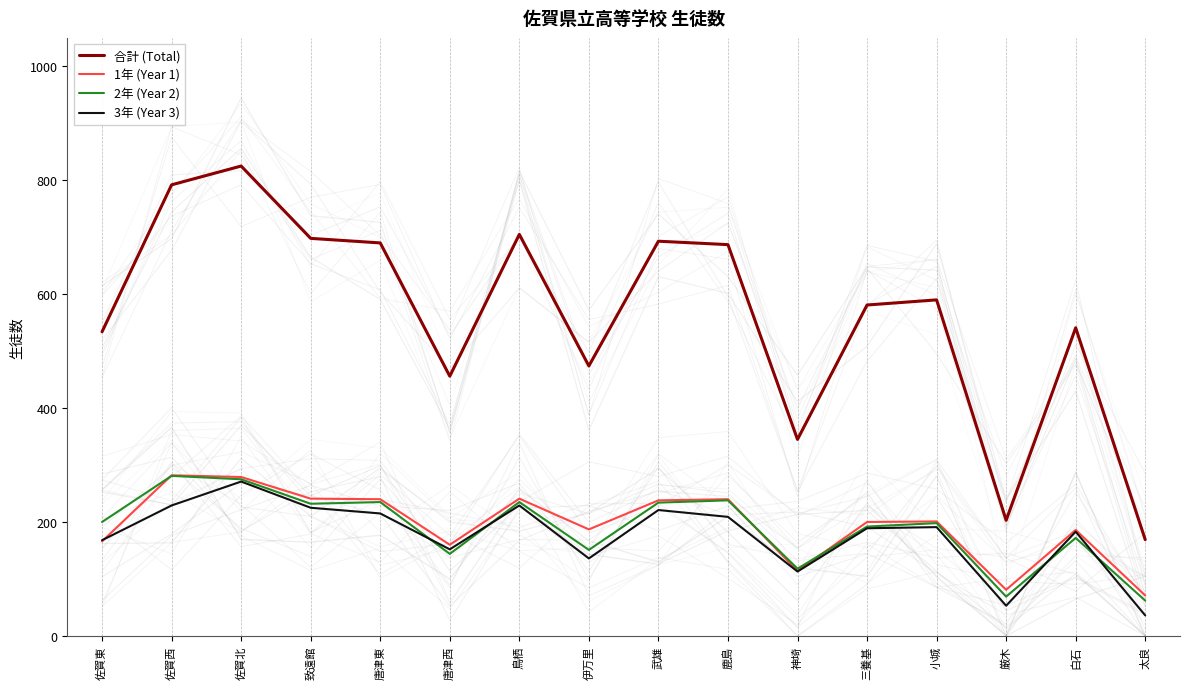

How many lines are shown in the chart?

4